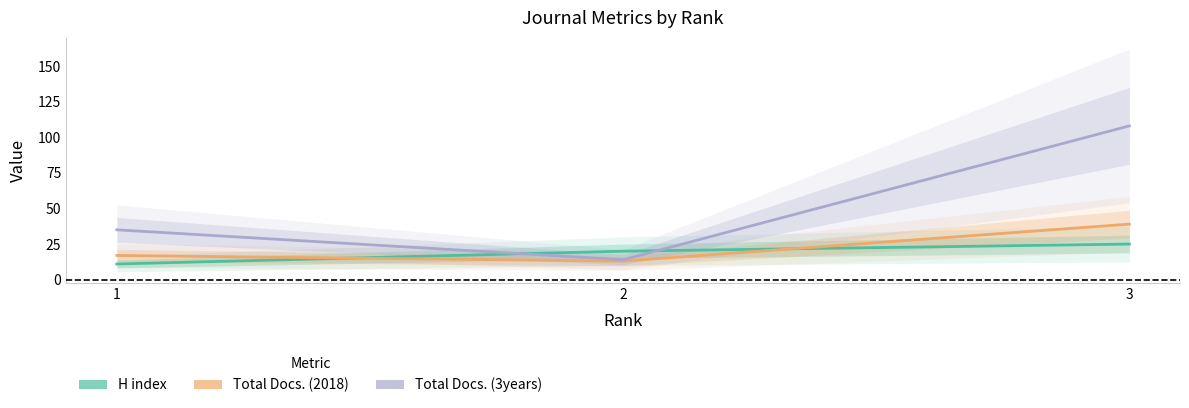

Reading left to right, what are all the values shown in this chart?

H index: 1=11	2=20	3=25
Total Docs. (2018): 1=17	2=13	3=39
Total Docs. (3years): 1=35	2=14	3=108